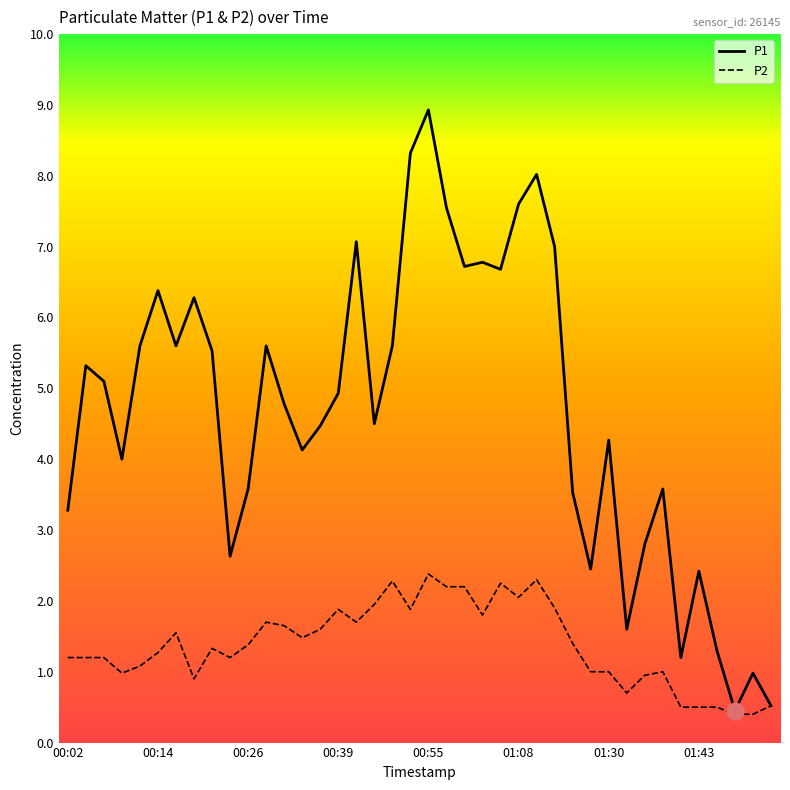

What is the highest value of the P2 series?

2.4